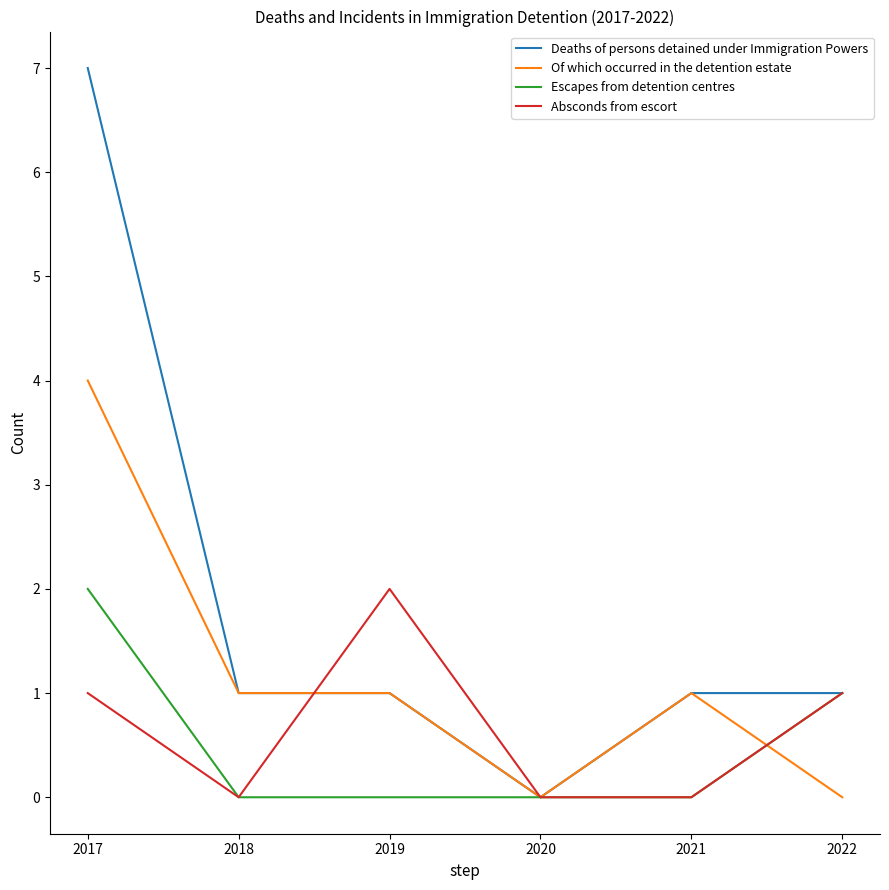

Which series has the largest total across all categories?

Deaths of persons detained under Immigration Powers